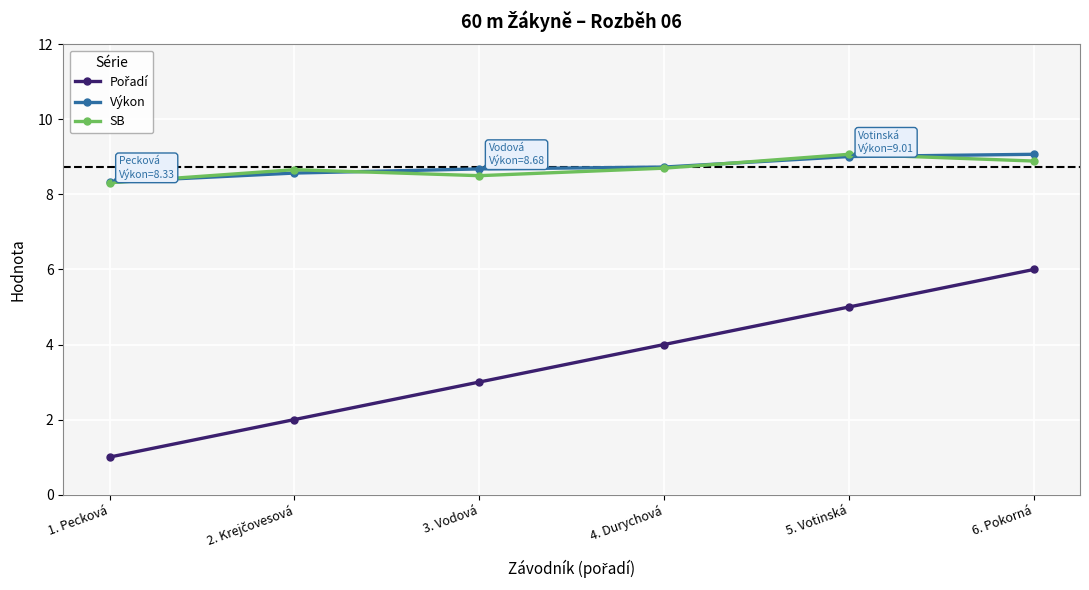

True or false: Výkon has more than 2 points higher than both neighbors.

False